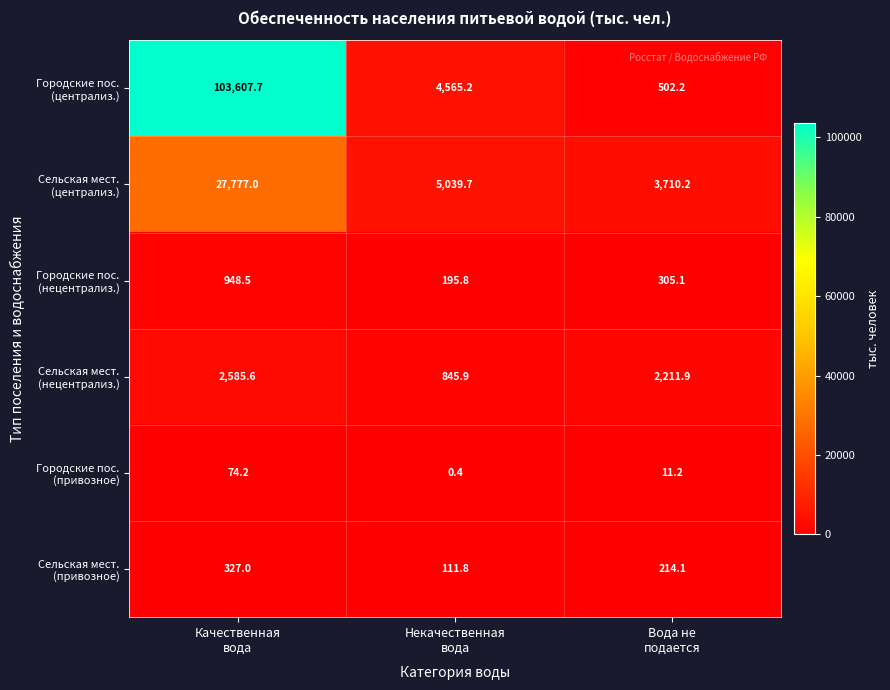

Count the number of data series in this chart.

6